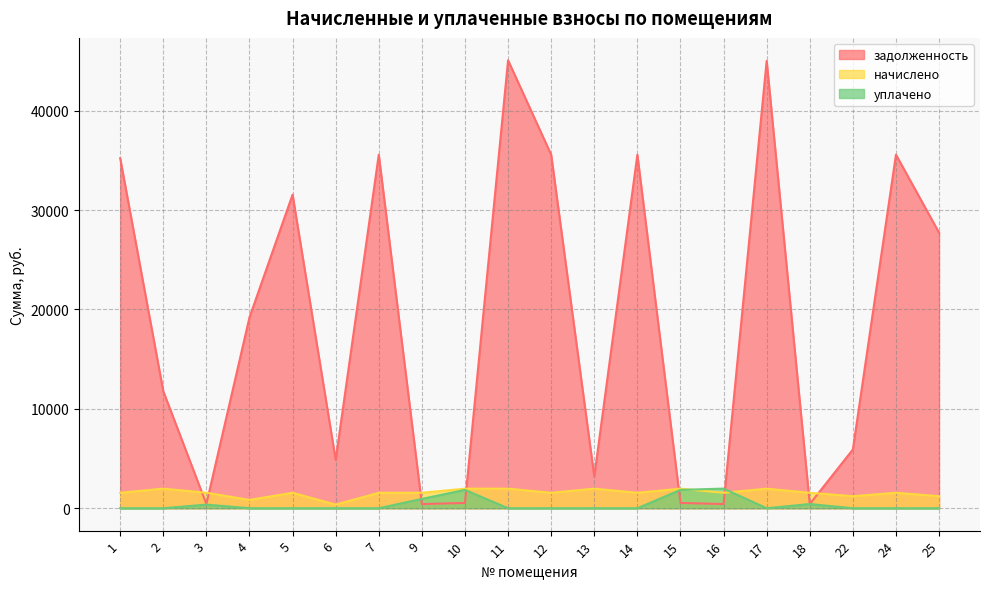

At which category does задолженность reach its first local valley?

3